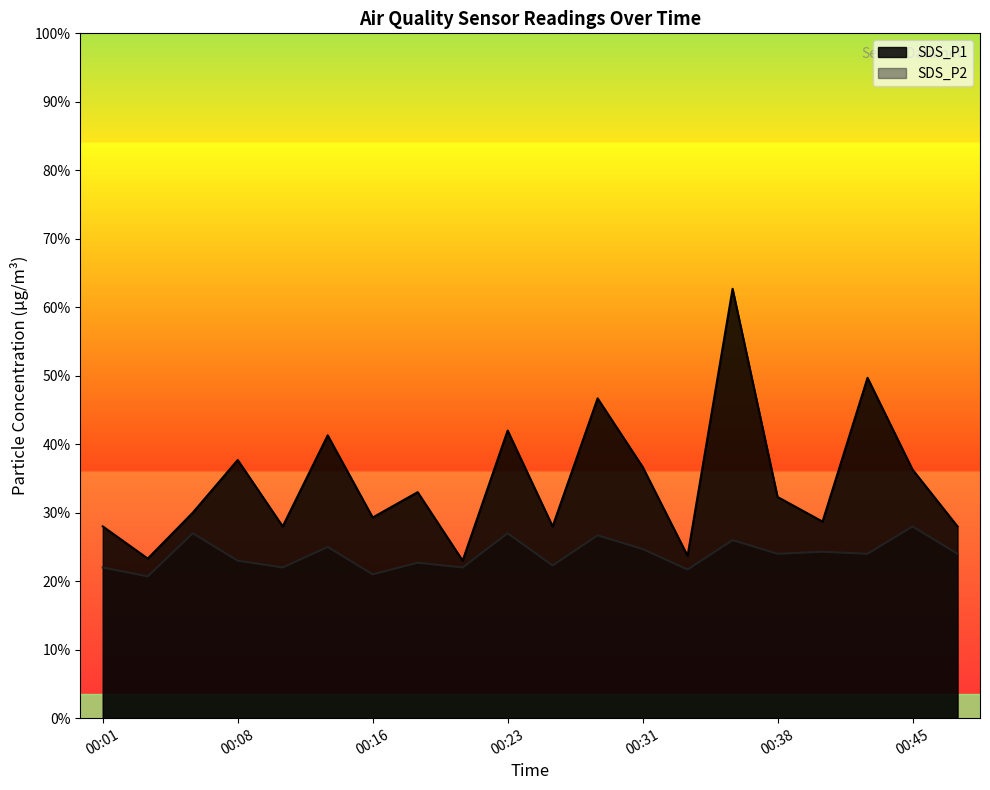

How many data points in SDS_P1 are above 3?

10